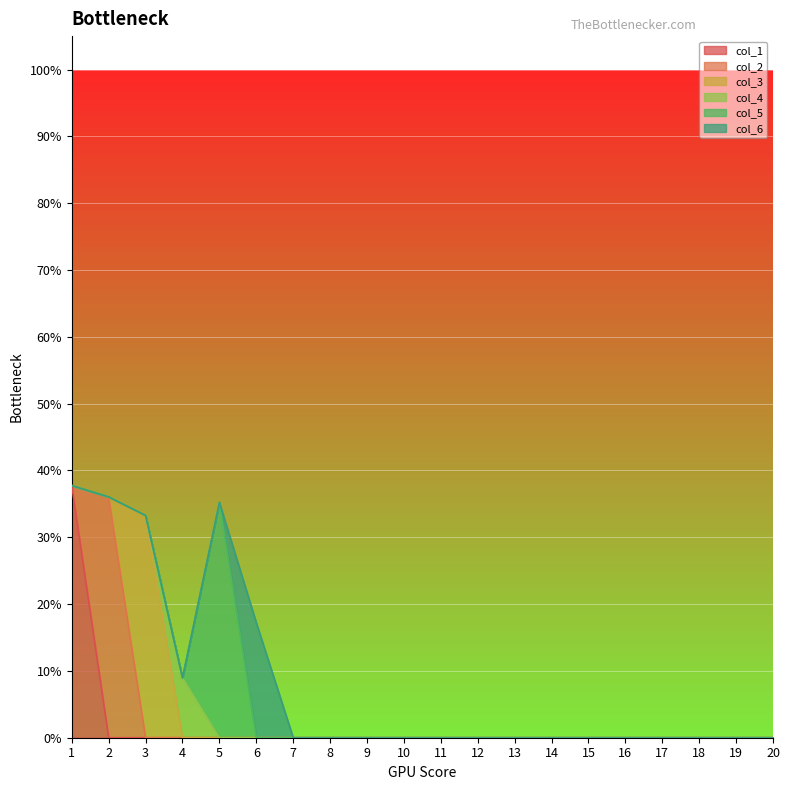

Count the col_2 values in the range 0 to 1.

20